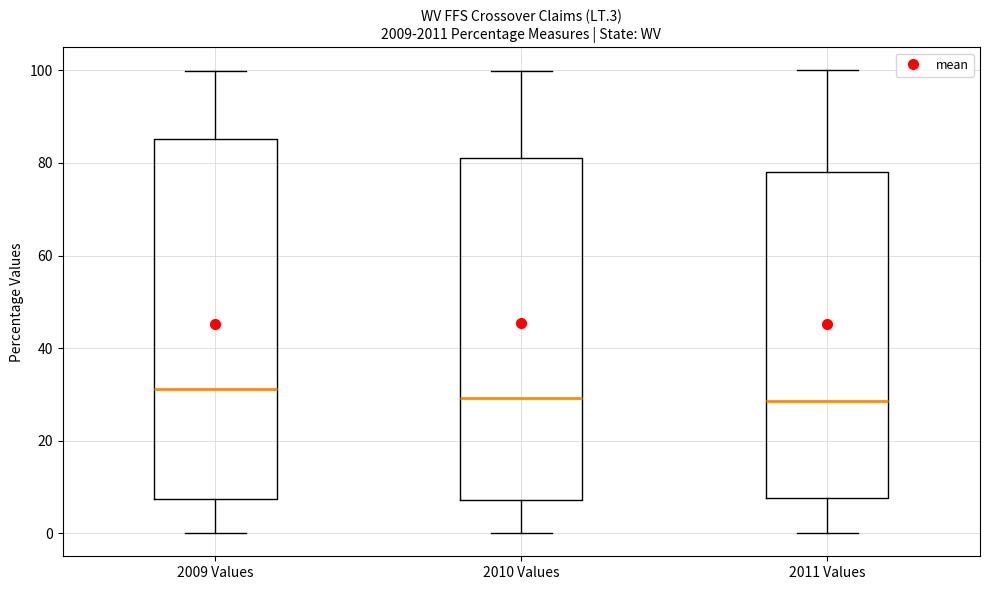

Which box is the tallest, from its lower edge to its upper edge?

2009 Values